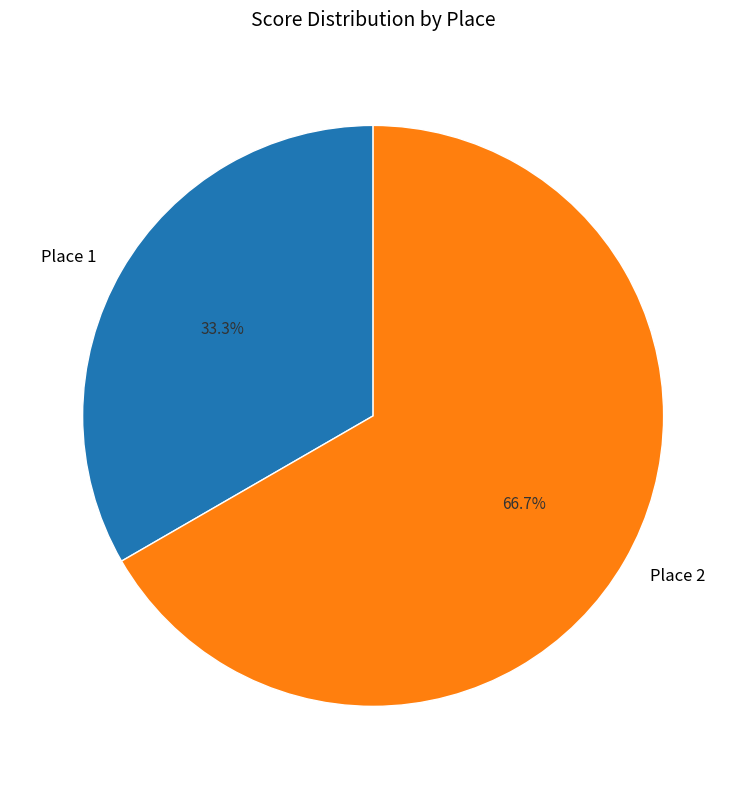

Combined, do Place 2 and Place 1 account for over 50%?

Yes